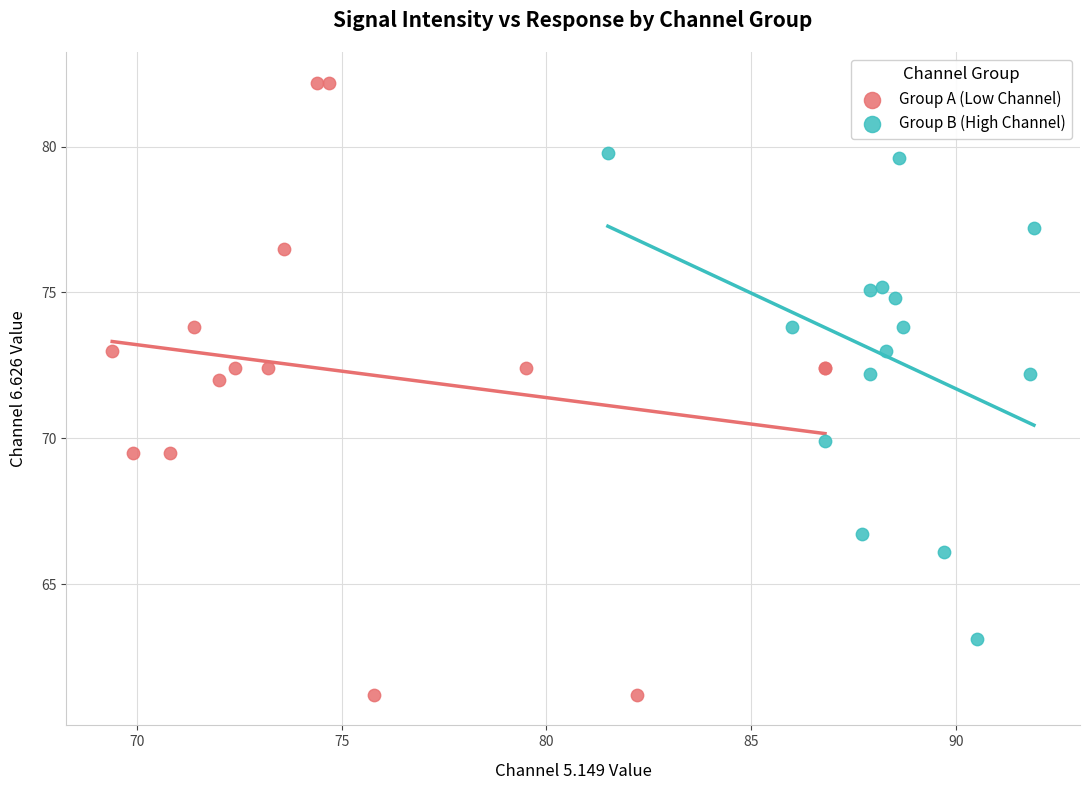

Which series has the largest Y range (max minus min)?

Group A (Low Channel)